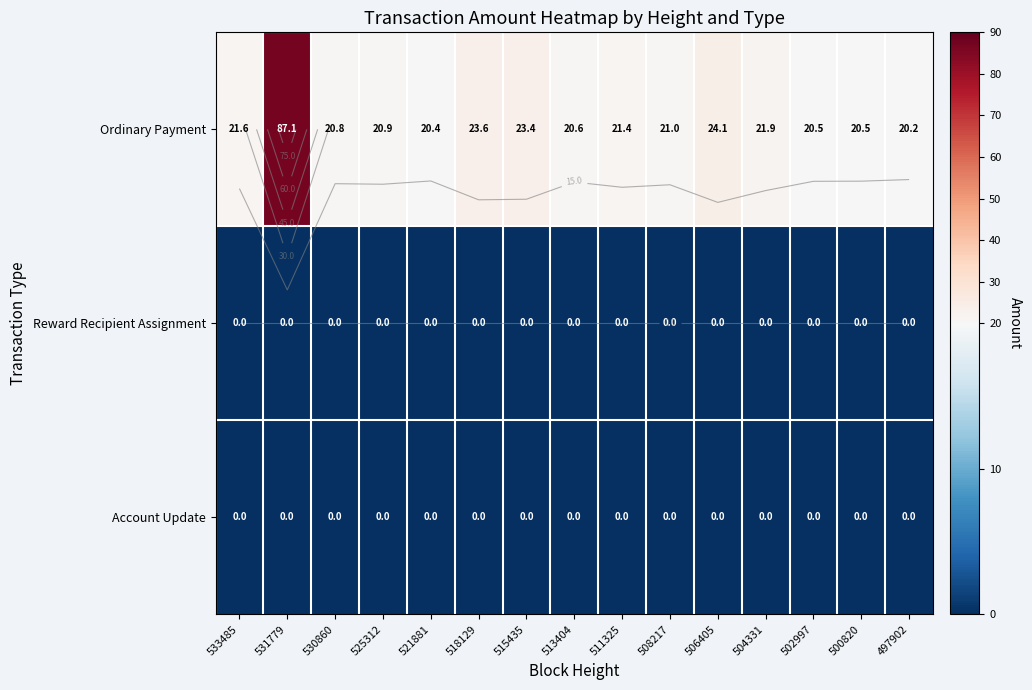

Rank the series at 502997 from lowest to highest value.

Reward Recipient Assignment, Account Update, Ordinary Payment